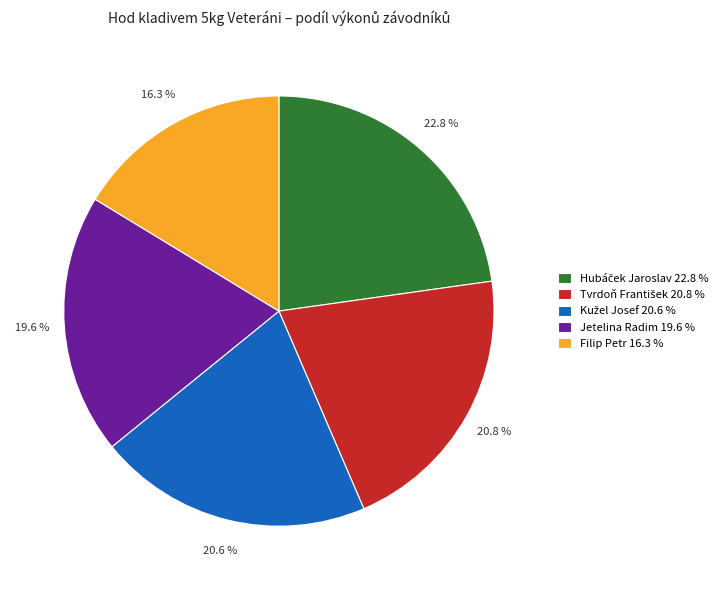

What percentage is NOT represented by Filip Petr 16.3 %?

83.7%